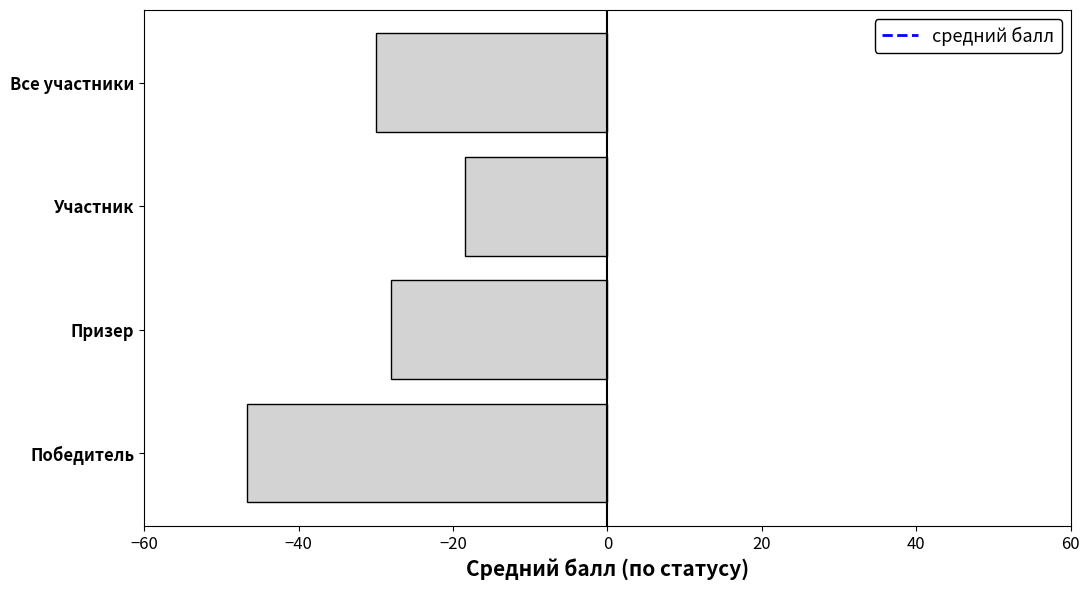

The value at Участник is -18.4. True or false?

True